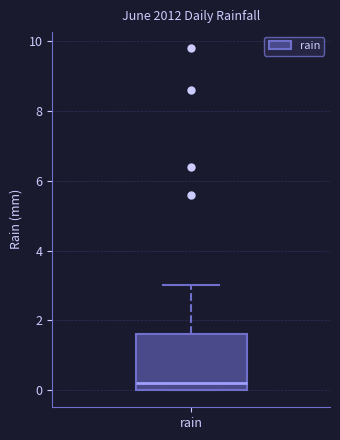

Read this box plot against the y-axis: the position of the median line, the range covered by the box, and the ends of both whiskers. The values are not printed on the chart, so give them approximately, as read against the axis.

median 0.2, box 0.0 to 1.6, whiskers 0.0 to 3.0